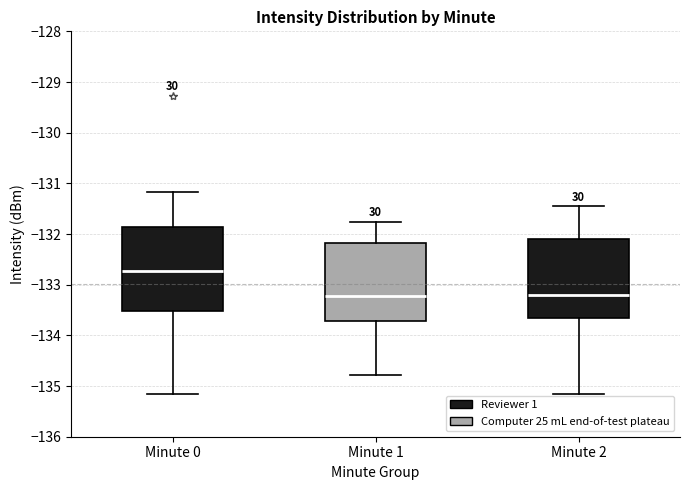

Which box has the highest median line?

Minute 0